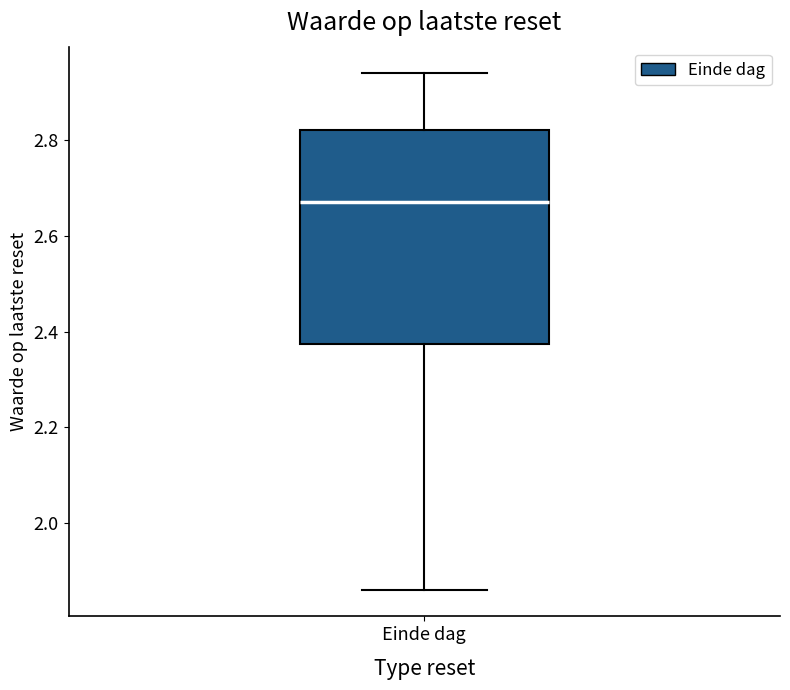

Read this box plot against the y-axis: the position of the median line, the range covered by the box, and the ends of both whiskers. The values are not printed on the chart, so give them approximately, as read against the axis.

median 2.68, box 2.38 to 2.82, whiskers 1.86 to 2.94